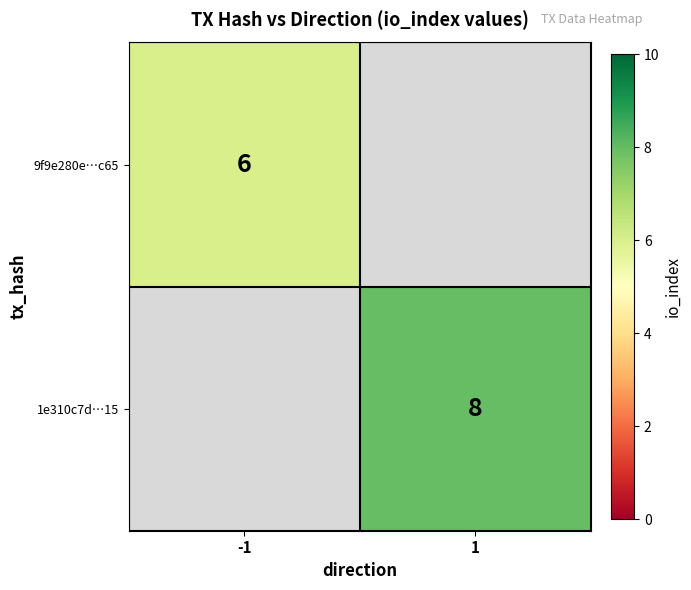

True or false: 1e310c7d…15 has a value of 8 at 1.

True